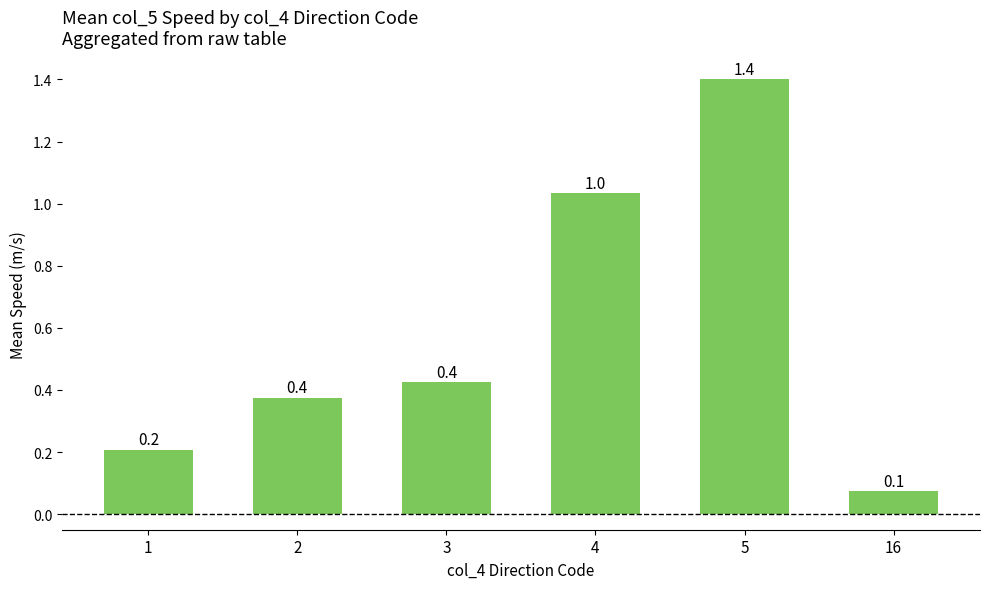

What is the sum of all values?

3.5